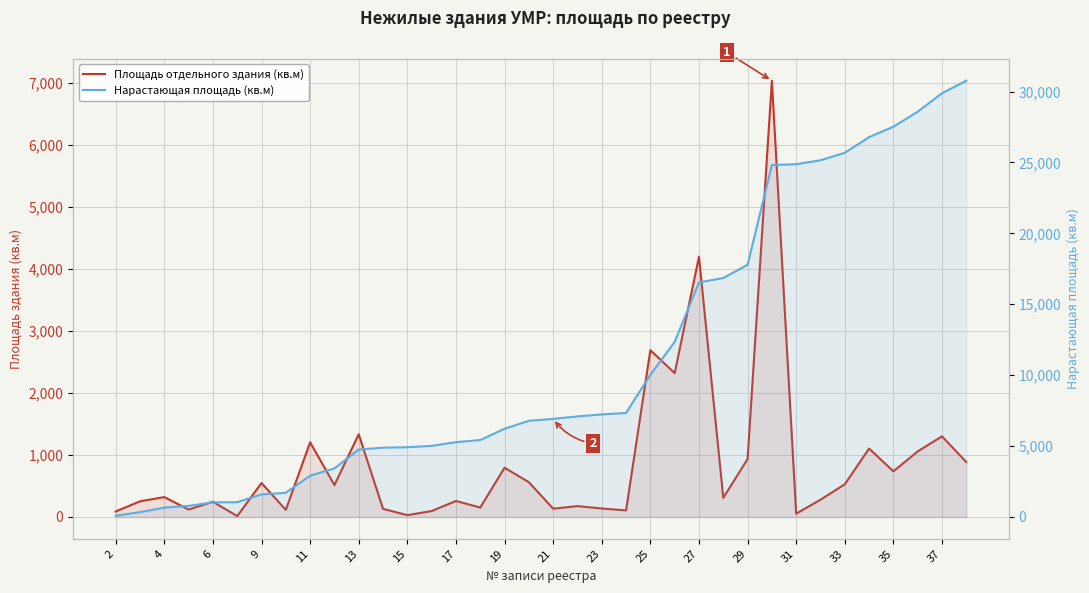

Reading left to right, what are all the values shown in this chart?

Площадь отдельного здания (кв.м): 89.2	252.8	321.1	120.0	246.0	14.6	547.7	114.5	1204.0	515.0	1333.5	131.6	30.0	96.0	258.4	152.3	794.6	561.3	134.7	175.7	137.5	106.5	2689.4	2319.7	4195.3	309.0	934.5	7033.9	53.7	278.7	527.3	1103.9	736.0	1057.2	1300.6	885.6
Нарастающая площадь (кв.м): 89.2	342.0	663.1	783.1	1029.1	1043.7	1591.4	1705.9	2909.9	3424.9	4758.4	4890.0	4920.0	5016.0	5274.4	5426.7	6221.3	6782.6	6917.3	7093.0	7230.5	7337.0	10026.4	12346.1	16541.4	16850.4	17784.9	24818.8	24872.5	25151.2	25678.5	26782.4	27518.4	28575.6	29876.2	30761.8